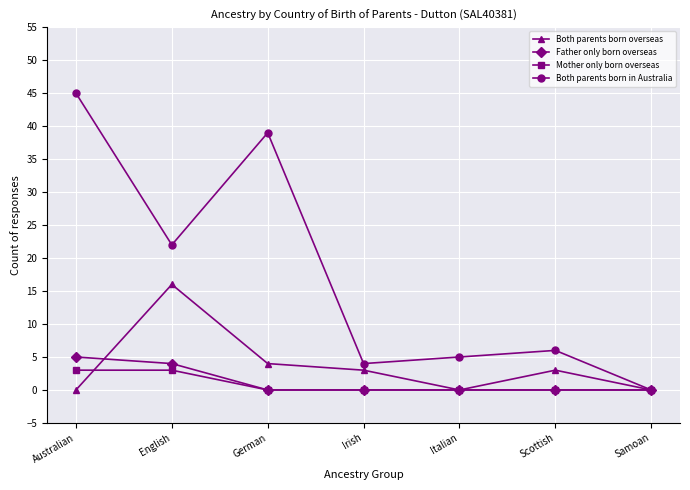

What position from the right is Irish?

4